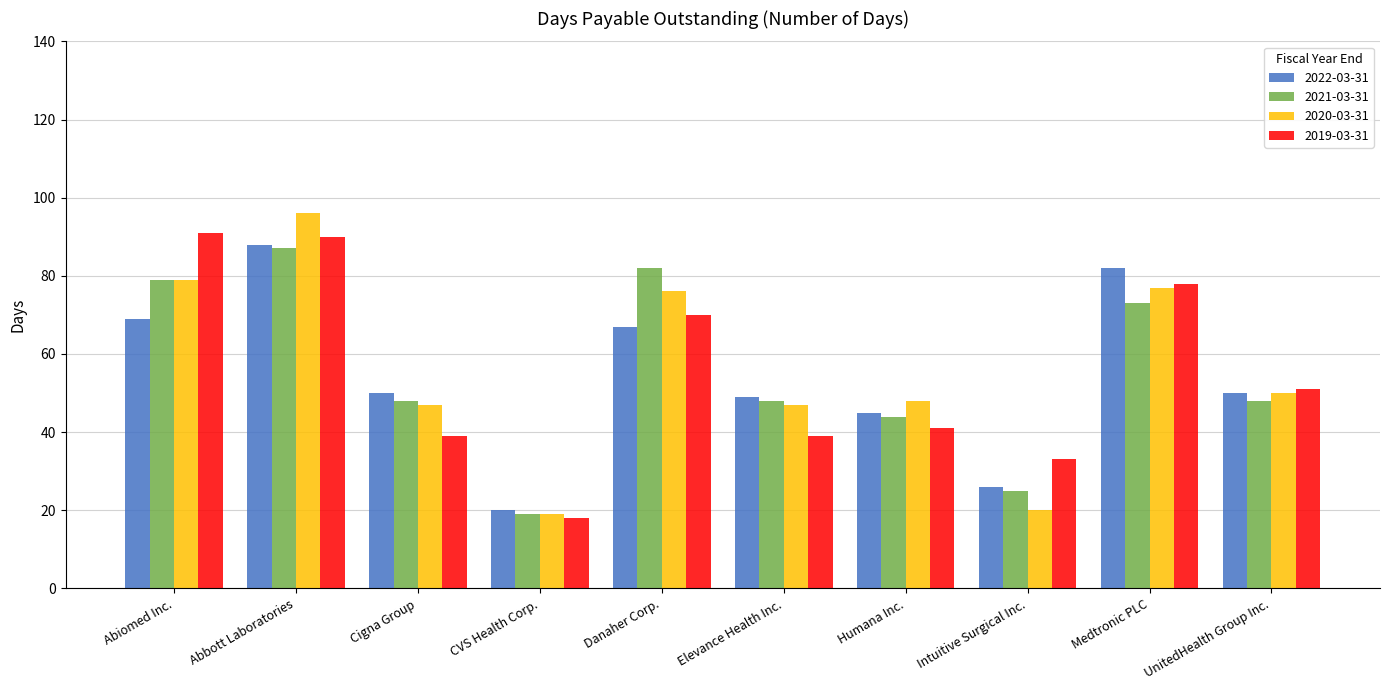

At how many categories does at least one series exceed 47?

8